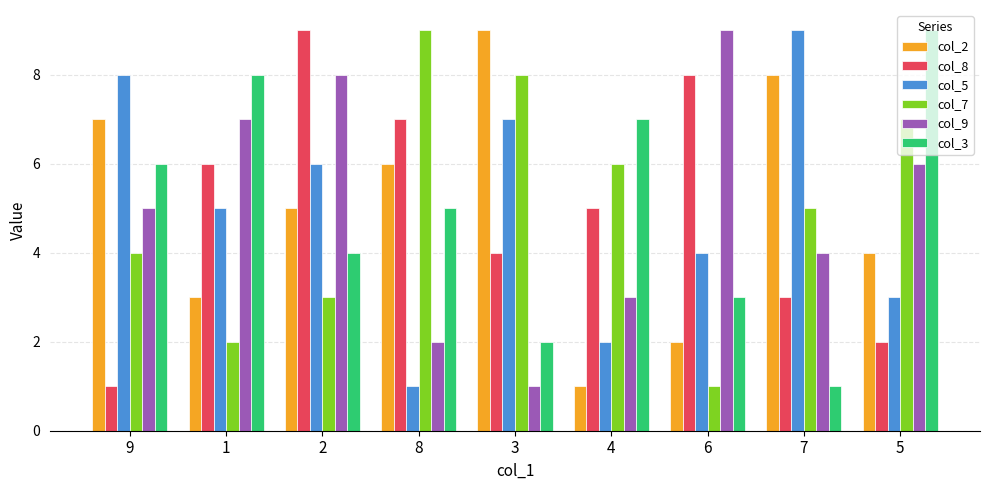

Reading left to right, list all the values displayed in this chart.

col_2: 7	3	5	6	9	1	2	8	4
col_8: 1	6	9	7	4	5	8	3	2
col_5: 8	5	6	1	7	2	4	9	3
col_7: 4	2	3	9	8	6	1	5	7
col_9: 5	7	8	2	1	3	9	4	6
col_3: 6	8	4	5	2	7	3	1	9